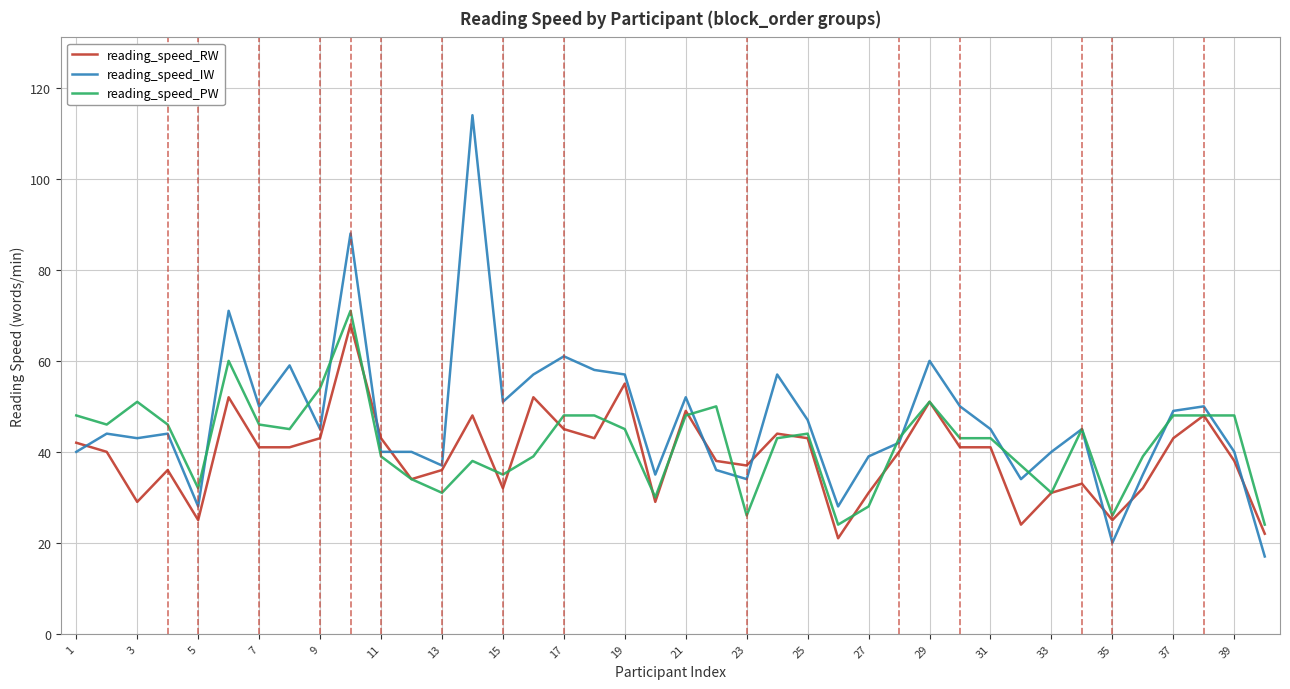

Rank the series by their maximum value, from lowest to highest.

reading_speed_RW, reading_speed_PW, reading_speed_IW